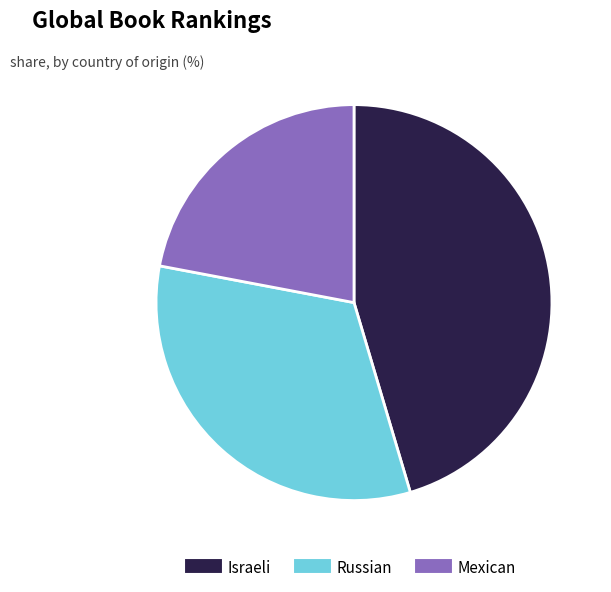

How many segments does this pie chart have?

3